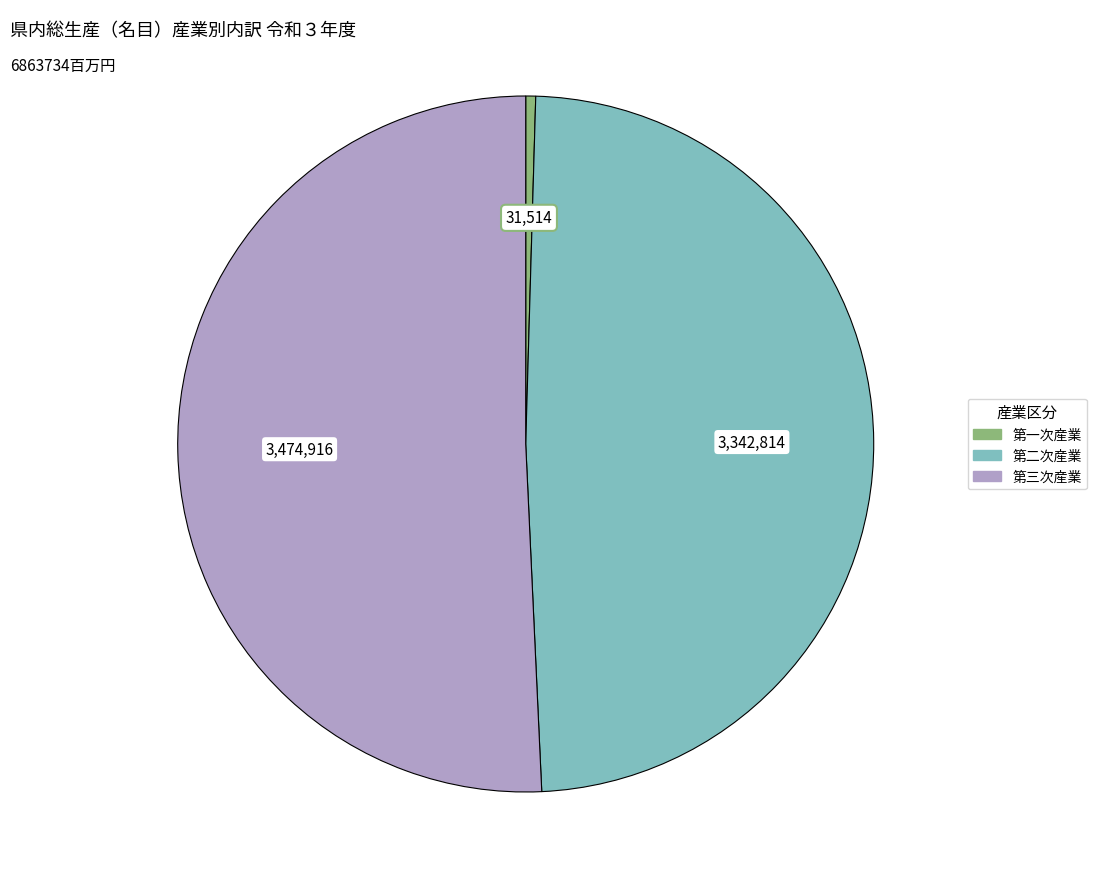

Which has a higher value, 第一次産業 or 第三次産業?

第三次産業